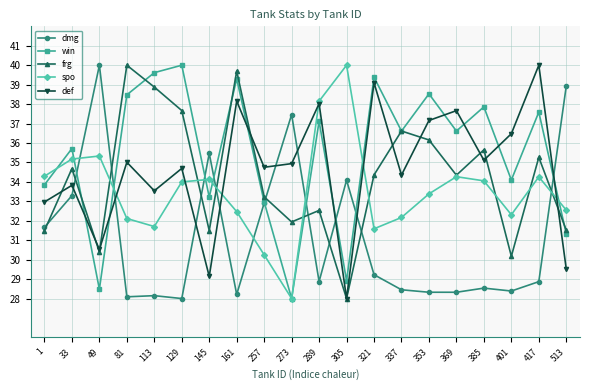

How many data points in frg are less than 34?

9